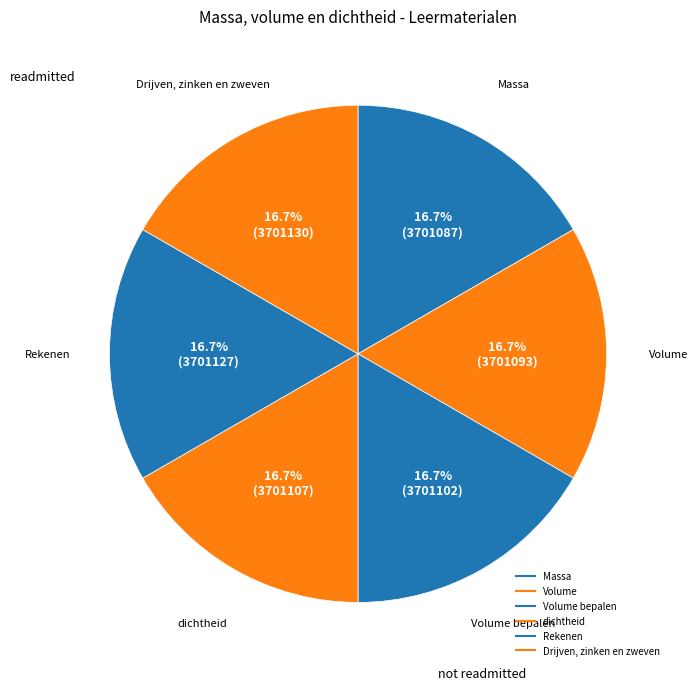

Rank the categories by value from lowest to highest.

Massa, Volume, Volume bepalen, dichtheid, Rekenen, Drijven, zinken en zweven